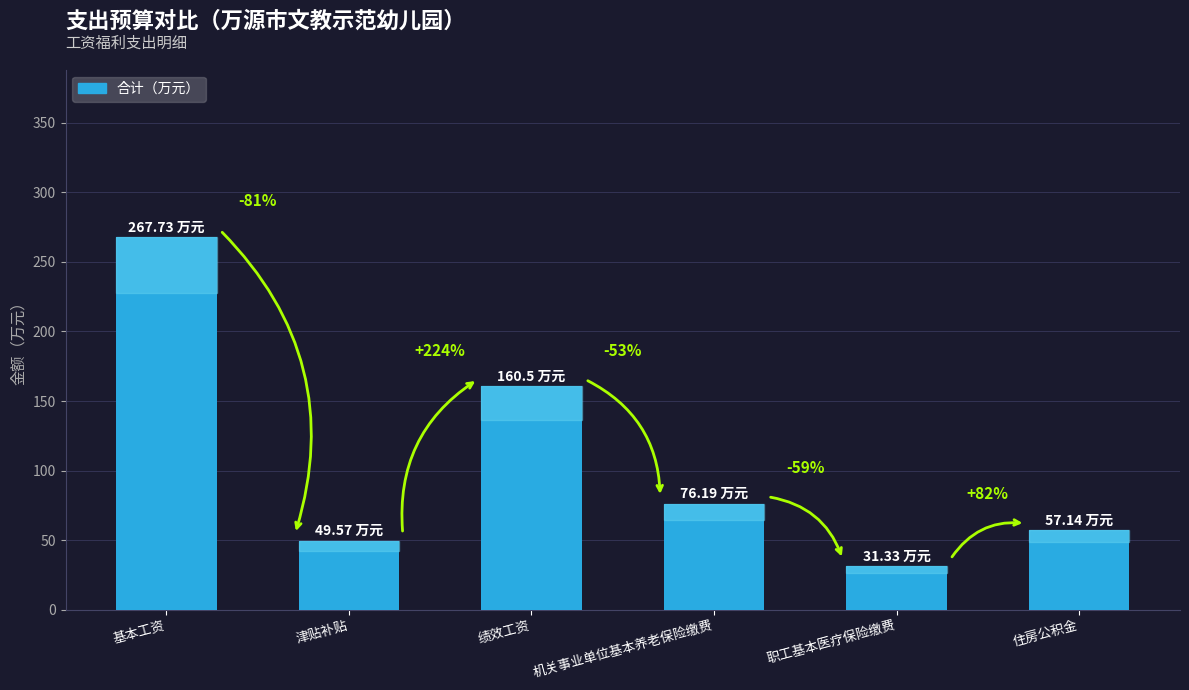

Does the chart contain any negative values?

No